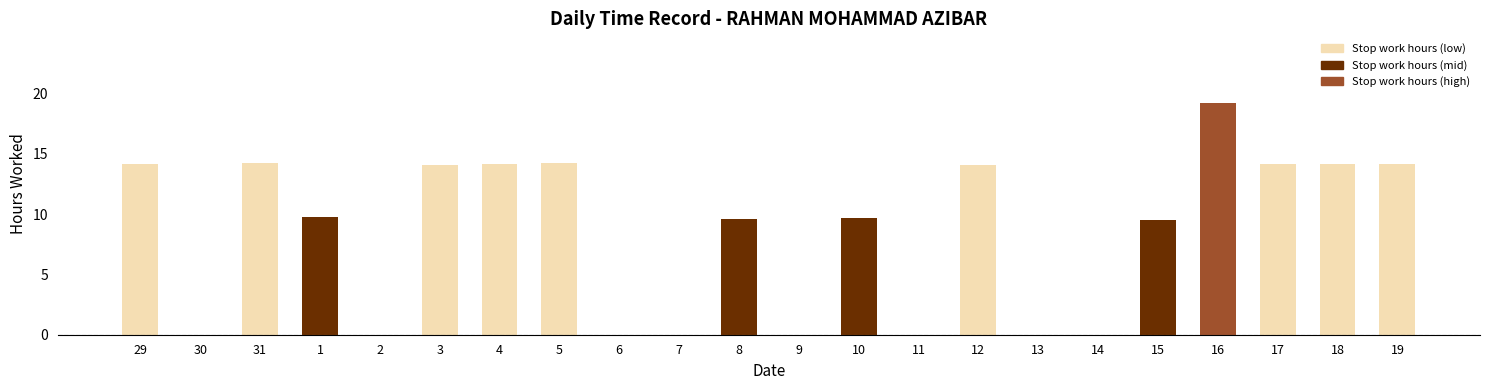

What is the sum of the values at 1 and 30?

9.7